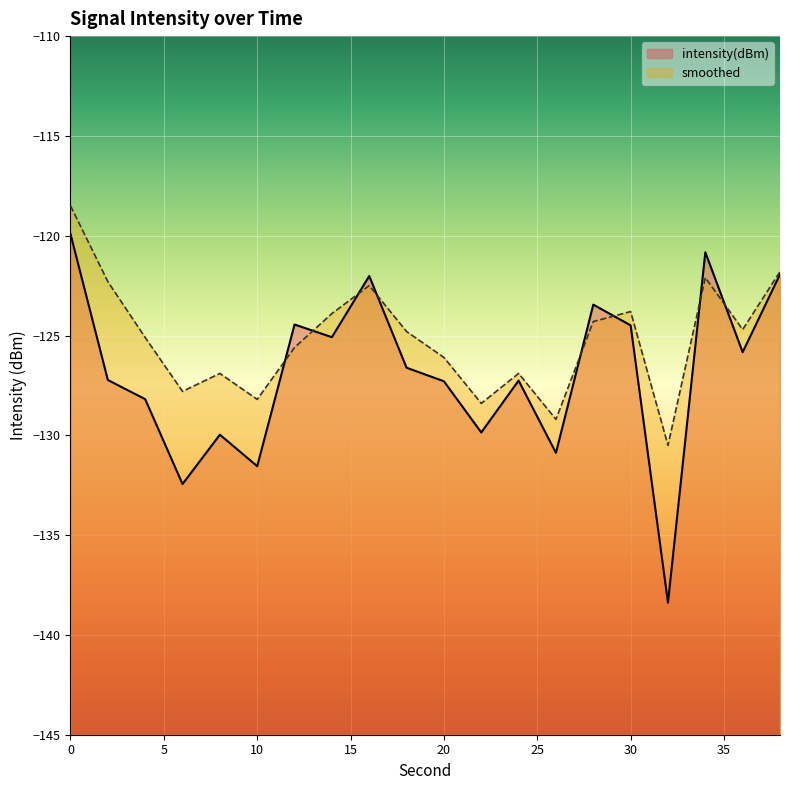

Reading left to right, extract all data points from this chart.

intensity(dBm): 0=-119.9	2=-127.2	4=-128.2	6=-132.4	8=-130.0	10=-131.5	12=-124.4	14=-125.1	16=-122.0	18=-126.6	20=-127.3	22=-129.9	24=-127.3	26=-130.9	28=-123.5	30=-124.5	32=-138.4	34=-120.8	36=-125.8	38=-121.9
smoothed: 0=-118.5	2=-122.3	4=-125.1	6=-127.8	8=-126.9	10=-128.2	12=-125.6	14=-123.9	16=-122.5	18=-124.8	20=-126.1	22=-128.4	24=-126.9	26=-129.2	28=-124.3	30=-123.8	32=-130.5	34=-122.1	36=-124.7	38=-121.8